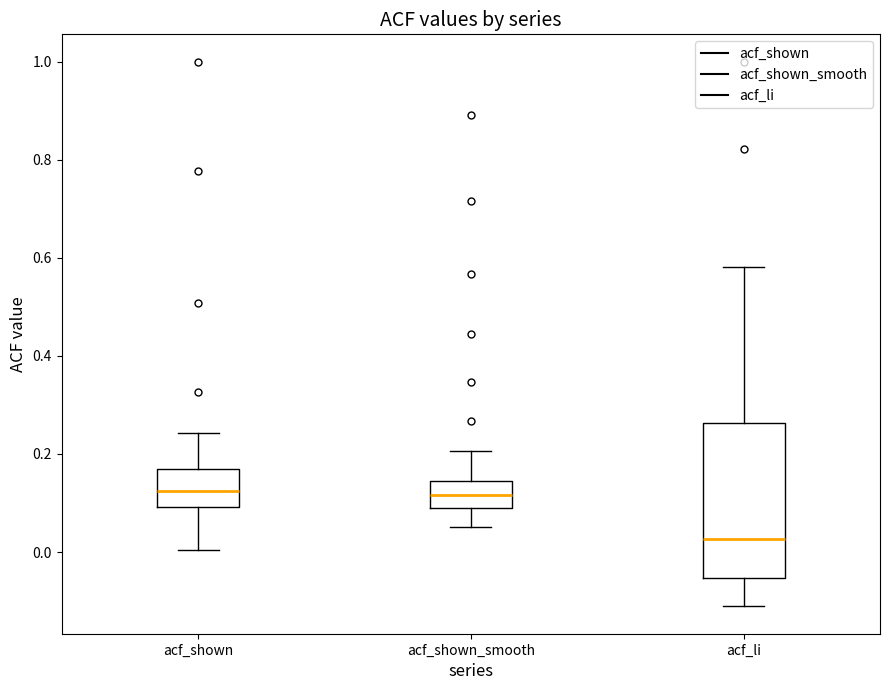

Reading left to right, read every box against the y-axis: the position of its median line, the range the box covers, and the ends of its whiskers. The values are not printed on the chart, so give them approximately, as read against the axis.

acf_shown: median 0.12, box 0.10 to 0.16, whiskers 0.00 to 0.24
acf_shown_smooth: median 0.12, box 0.08 to 0.14, whiskers 0.06 to 0.20
acf_li: median 0.02, box -0.06 to 0.26, whiskers -0.12 to 0.58